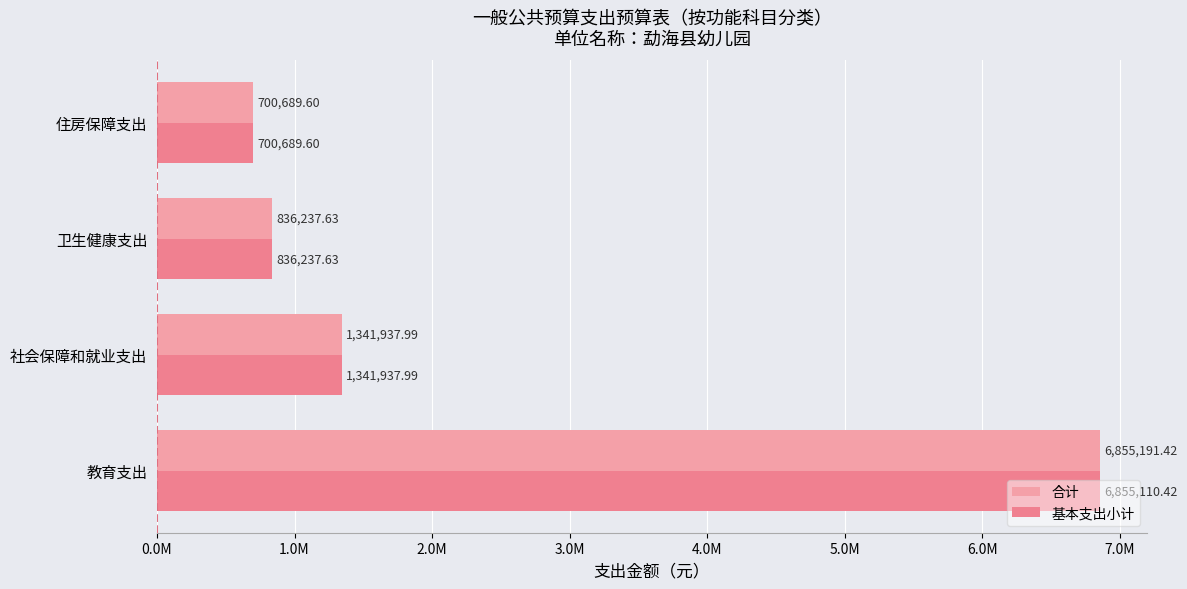

At which category does the chart reach its peak across all series?

教育支出